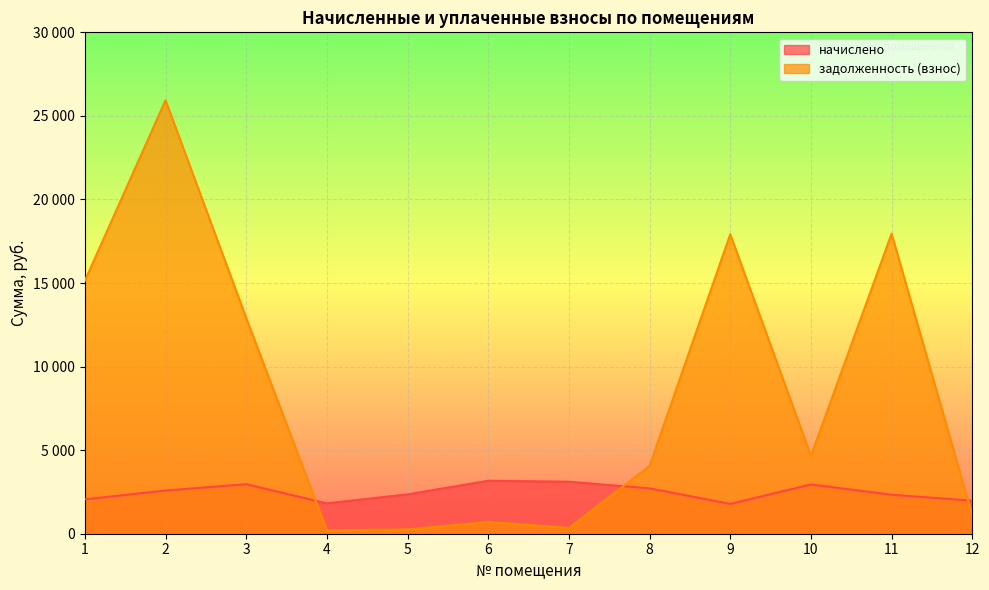

Rank the categories by начислено value from lowest to highest.

9, 4, 12, 1, 11, 5, 2, 8, 10, 3, 7, 6